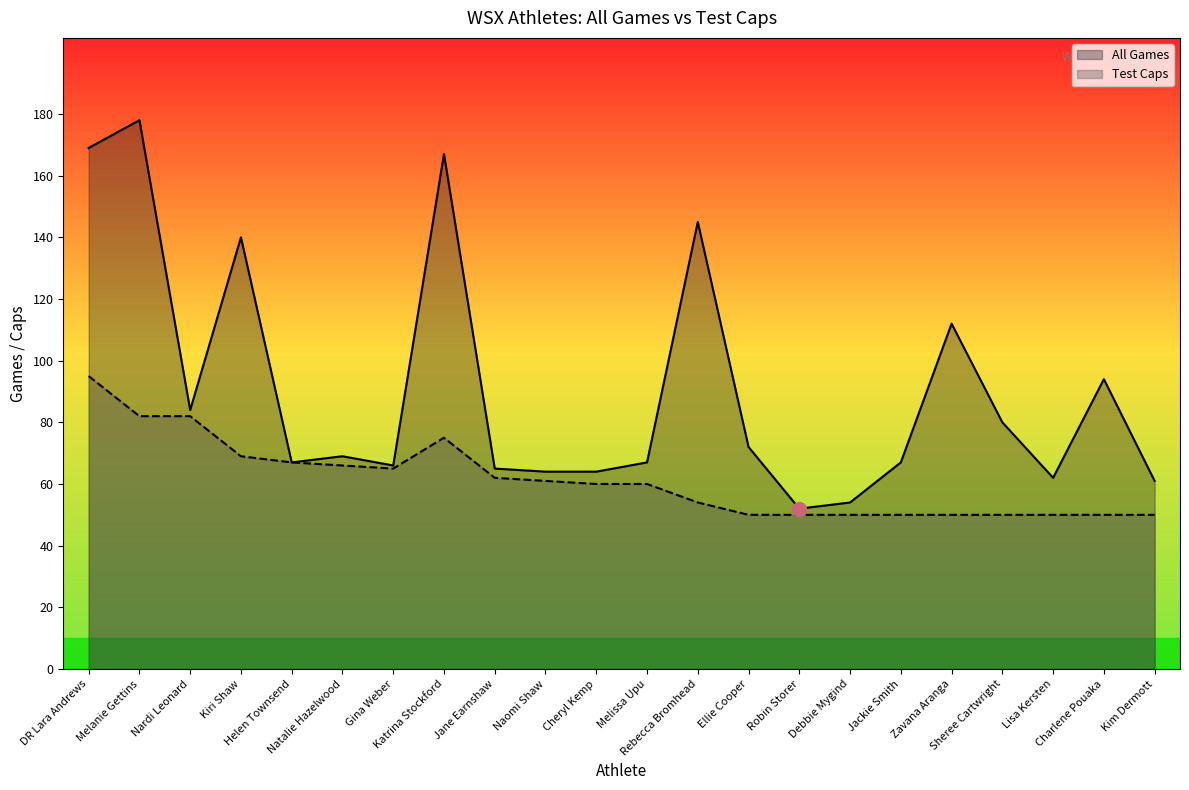

What position from the left is Sheree Cartwright?

19